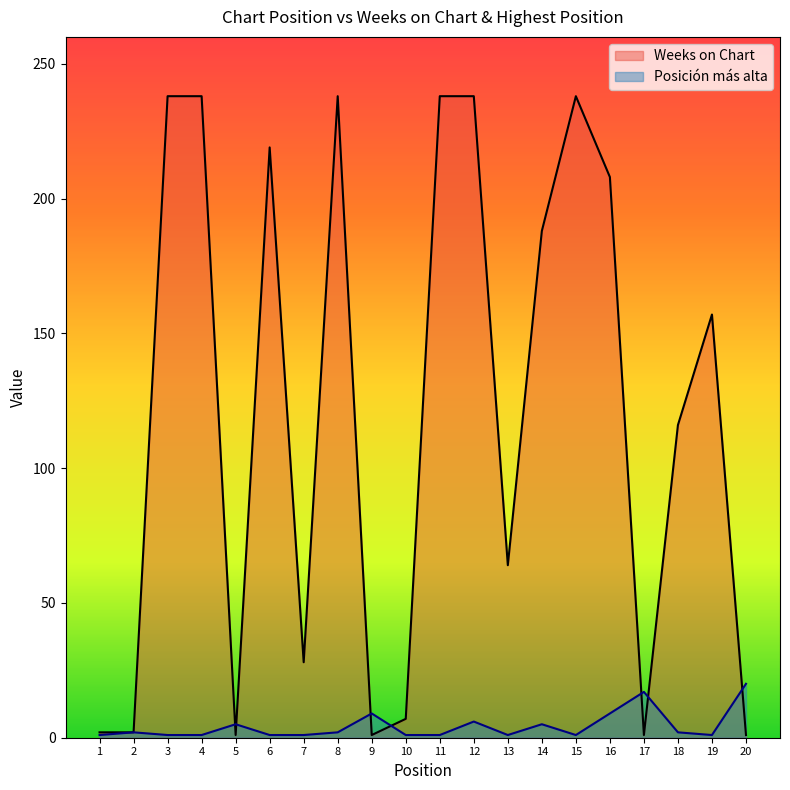

How many times do Weeks on Chart and Posición más alta cross each other?

7